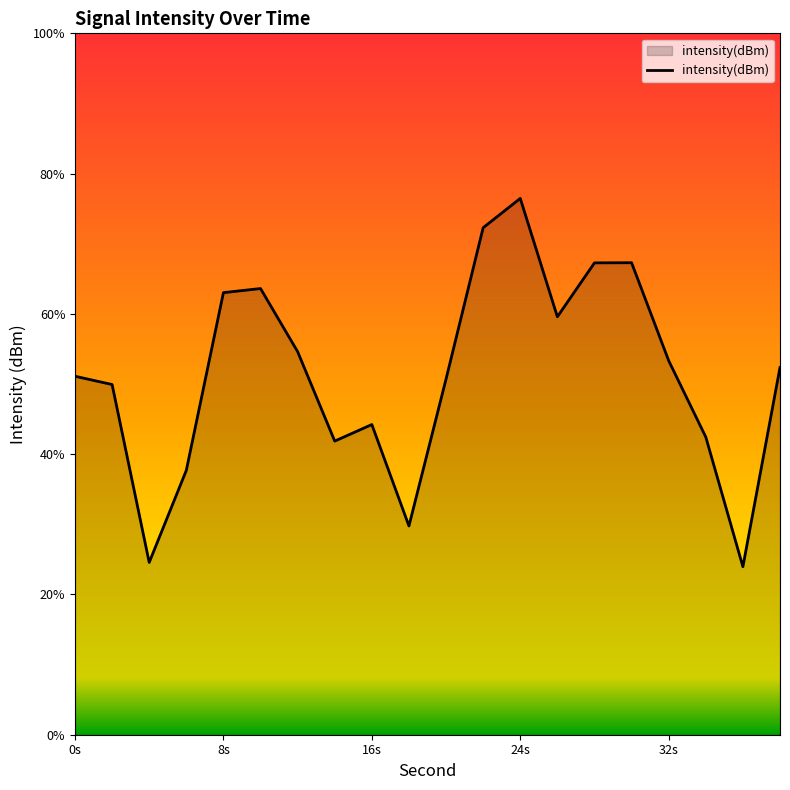

Reading left to right, what are all the values shown in this chart?

-119.4	-119.5	-122.3	-120.9	-118.1	-118.0	-119.0	-120.4	-120.1	-121.7	-119.4	-117.0	-116.6	-118.4	-117.6	-117.6	-119.1	-120.3	-122.4	-119.2